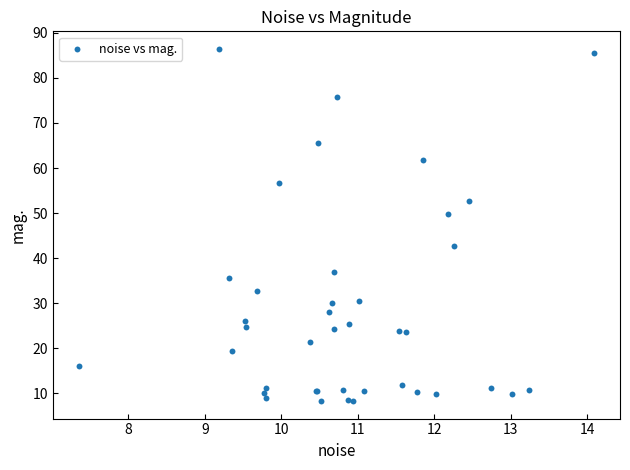

What Y value in the scatter plot is closest to 47?

49.8